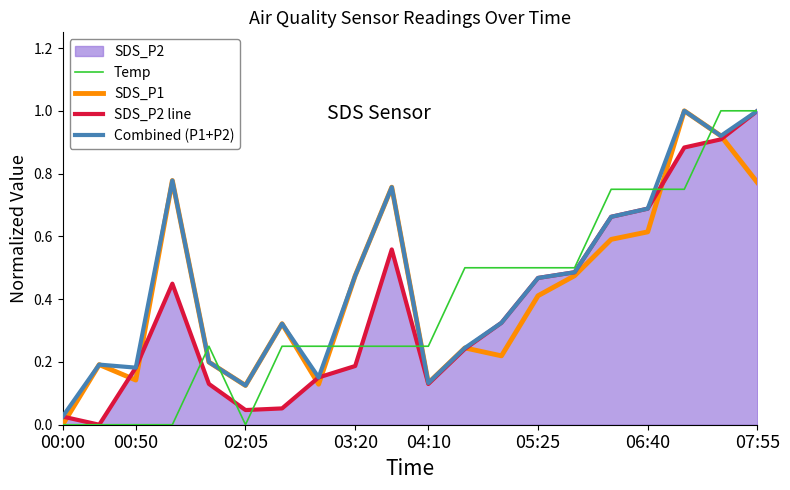

Which series has the largest total across all categories?

Combined (P1+P2)